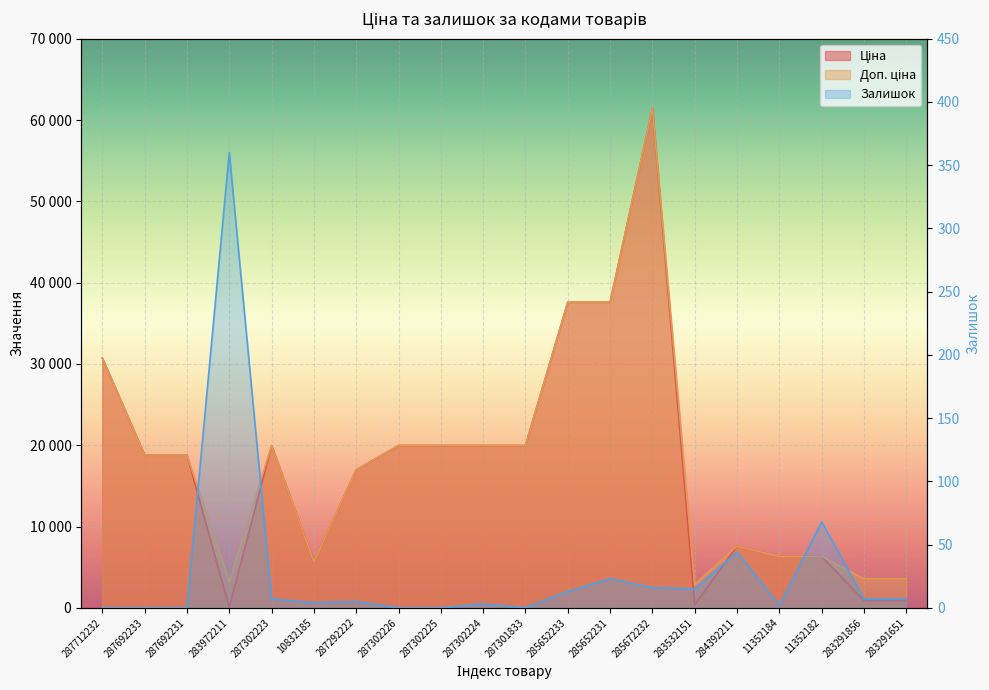

The Залишок series shows 0.0 at 287692233. True or false?

True